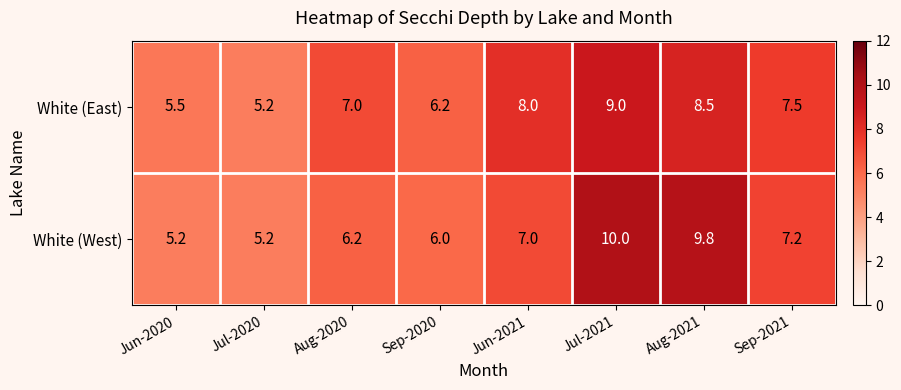

Is it true that White (West) equals 3.6 at Sep-2020?

False